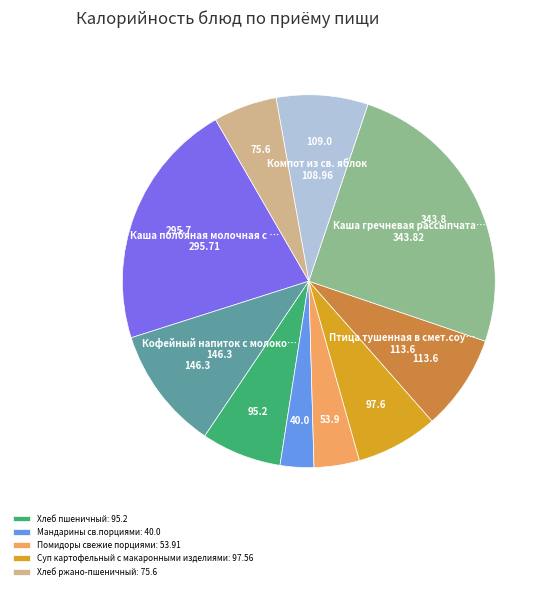

Is there any slice that represents more than half of the pie?

No